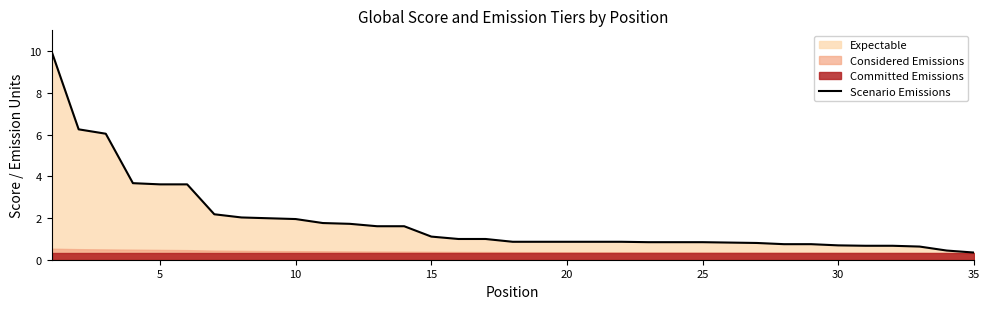

How many lines are shown in the chart?

1